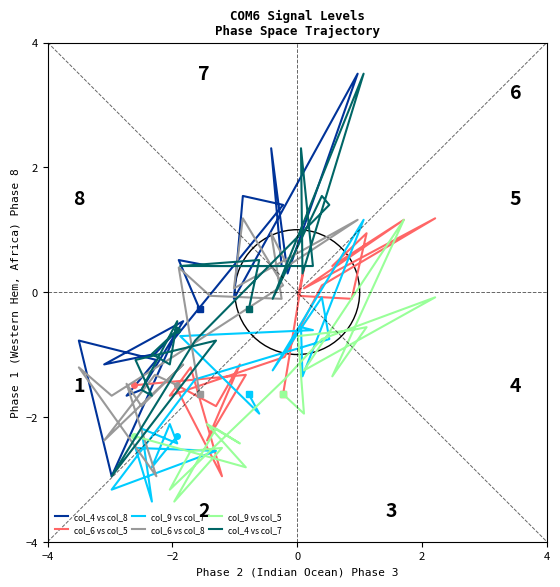

Does the chart display data point markers on the line(s)?

No